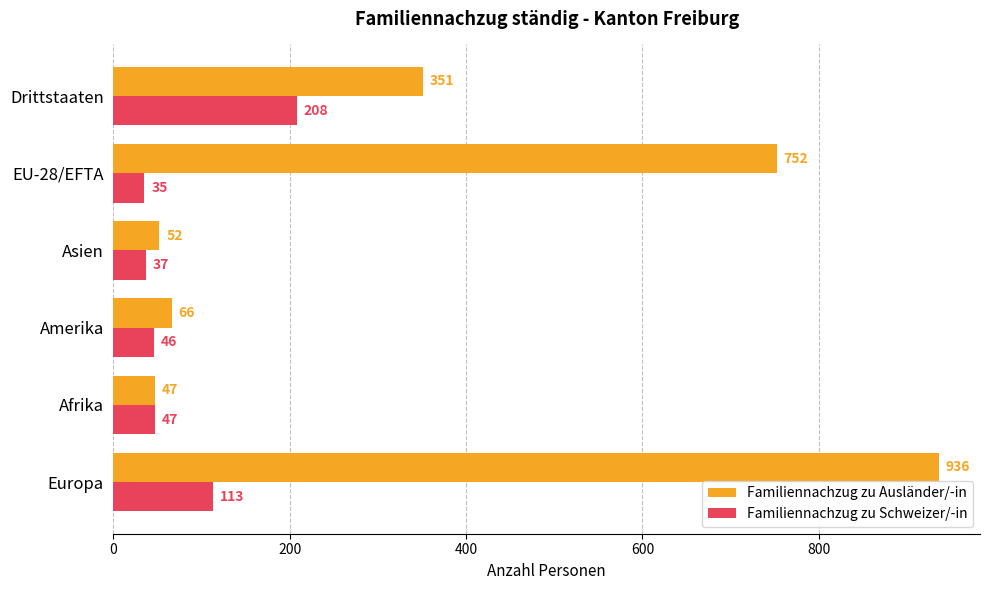

Which series has the widest spread of values?

Familiennachzug zu Ausländer/-in